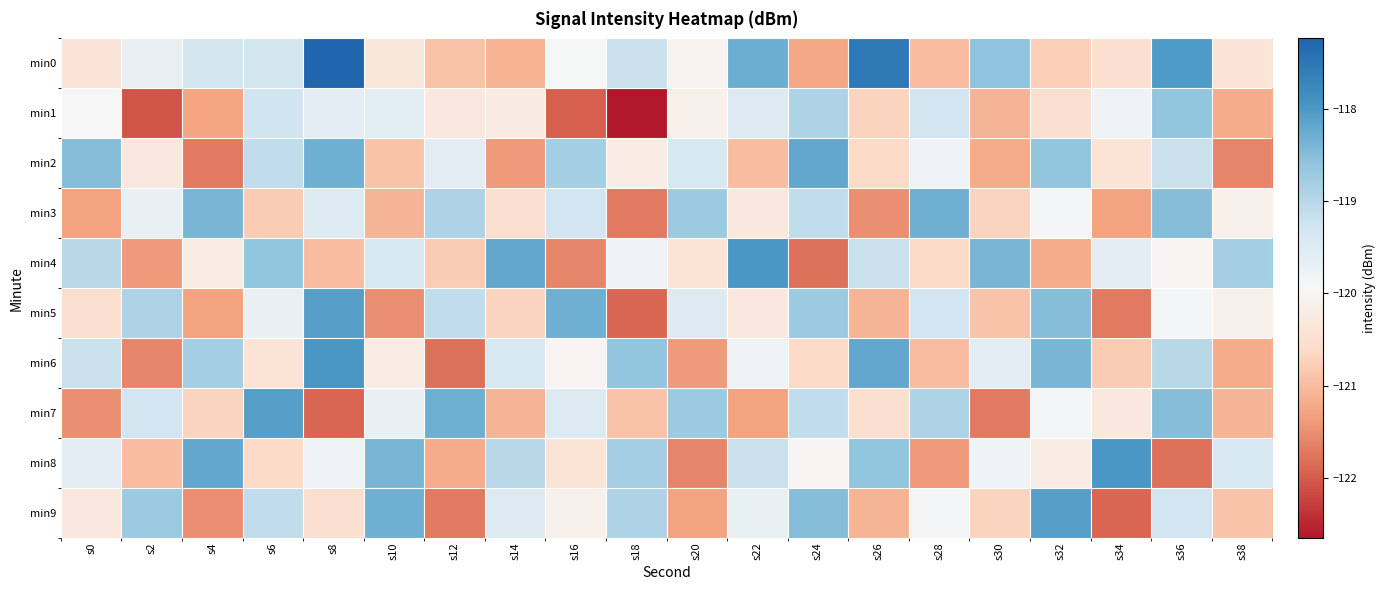

Reading left to right, list all the values displayed in this chart.

min0: s0=-120.4	s2=-119.7	s4=-119.3	s6=-119.3	s8=-117.2	s10=-120.3	s12=-120.9	s14=-121.1	s16=-119.9	s18=-119.2	s20=-120.0	s22=-118.3	s24=-121.3	s26=-117.6	s28=-121.0	s30=-118.6	s32=-120.8	s34=-120.5	s36=-118.0	s38=-120.4
min1: s0=-120.0	s2=-122.1	s4=-121.3	s6=-119.3	s8=-119.6	s10=-119.6	s12=-120.3	s14=-120.2	s16=-122.0	s18=-122.6	s20=-120.1	s22=-119.5	s24=-118.9	s26=-120.7	s28=-119.3	s30=-121.1	s32=-120.5	s34=-119.8	s36=-118.6	s38=-121.2
min2: s0=-118.5	s2=-120.3	s4=-121.7	s6=-119.1	s8=-118.3	s10=-120.9	s12=-119.6	s14=-121.4	s16=-118.8	s18=-120.2	s20=-119.4	s22=-121.0	s24=-118.2	s26=-120.6	s28=-119.8	s30=-121.2	s32=-118.6	s34=-120.4	s36=-119.2	s38=-121.6
min3: s0=-121.3	s2=-119.7	s4=-118.4	s6=-120.8	s8=-119.5	s10=-121.1	s12=-118.9	s14=-120.5	s16=-119.3	s18=-121.7	s20=-118.7	s22=-120.3	s24=-119.1	s26=-121.5	s28=-118.3	s30=-120.7	s32=-119.9	s34=-121.3	s36=-118.5	s38=-120.1
min4: s0=-119.0	s2=-121.4	s4=-120.2	s6=-118.6	s8=-121.0	s10=-119.4	s12=-120.8	s14=-118.2	s16=-121.6	s18=-119.8	s20=-120.4	s22=-118.0	s24=-121.8	s26=-119.2	s28=-120.6	s30=-118.4	s32=-121.2	s34=-119.6	s36=-120.0	s38=-118.8
min5: s0=-120.5	s2=-118.9	s4=-121.3	s6=-119.7	s8=-118.1	s10=-121.5	s12=-119.1	s14=-120.7	s16=-118.3	s18=-121.9	s20=-119.5	s22=-120.3	s24=-118.7	s26=-121.1	s28=-119.3	s30=-120.9	s32=-118.5	s34=-121.7	s36=-119.9	s38=-120.1
min6: s0=-119.2	s2=-121.6	s4=-118.8	s6=-120.4	s8=-118.0	s10=-120.2	s12=-121.8	s14=-119.4	s16=-120.0	s18=-118.6	s20=-121.4	s22=-119.8	s24=-120.6	s26=-118.2	s28=-121.0	s30=-119.6	s32=-118.4	s34=-120.8	s36=-119.0	s38=-121.2
min7: s0=-121.5	s2=-119.3	s4=-120.7	s6=-118.1	s8=-121.9	s10=-119.7	s12=-118.3	s14=-121.1	s16=-119.5	s18=-120.9	s20=-118.7	s22=-121.3	s24=-119.1	s26=-120.5	s28=-118.9	s30=-121.7	s32=-119.9	s34=-120.3	s36=-118.5	s38=-121.1
min8: s0=-119.6	s2=-121.0	s4=-118.2	s6=-120.6	s8=-119.8	s10=-118.4	s12=-121.2	s14=-119.0	s16=-120.4	s18=-118.8	s20=-121.6	s22=-119.2	s24=-120.0	s26=-118.6	s28=-121.4	s30=-119.8	s32=-120.2	s34=-118.0	s36=-121.8	s38=-119.4
min9: s0=-120.3	s2=-118.7	s4=-121.5	s6=-119.1	s8=-120.5	s10=-118.3	s12=-121.7	s14=-119.5	s16=-120.1	s18=-118.9	s20=-121.3	s22=-119.7	s24=-118.5	s26=-121.1	s28=-119.9	s30=-120.7	s32=-118.1	s34=-121.9	s36=-119.3	s38=-120.9